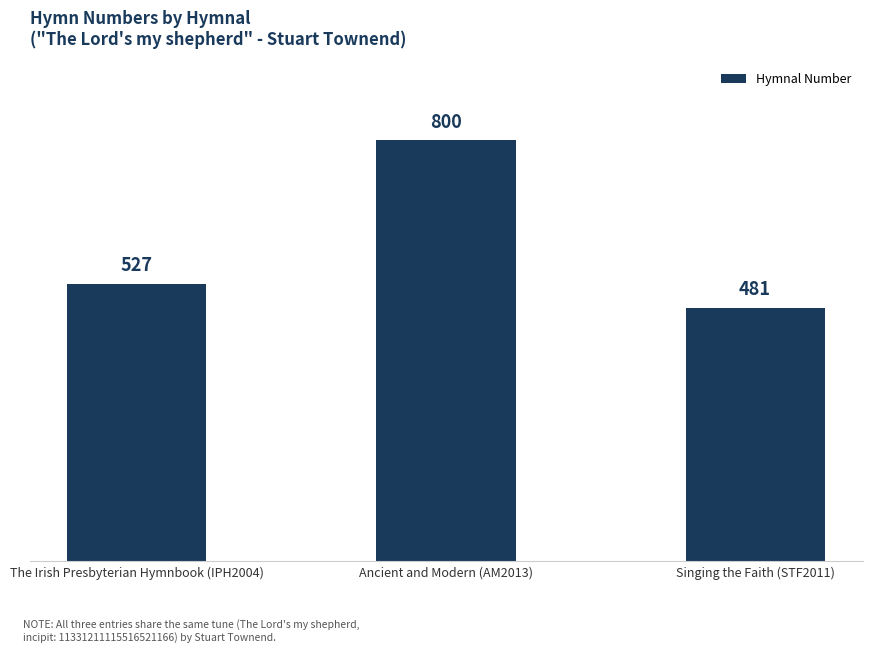

What is the value of the 2nd bar from the left?

800